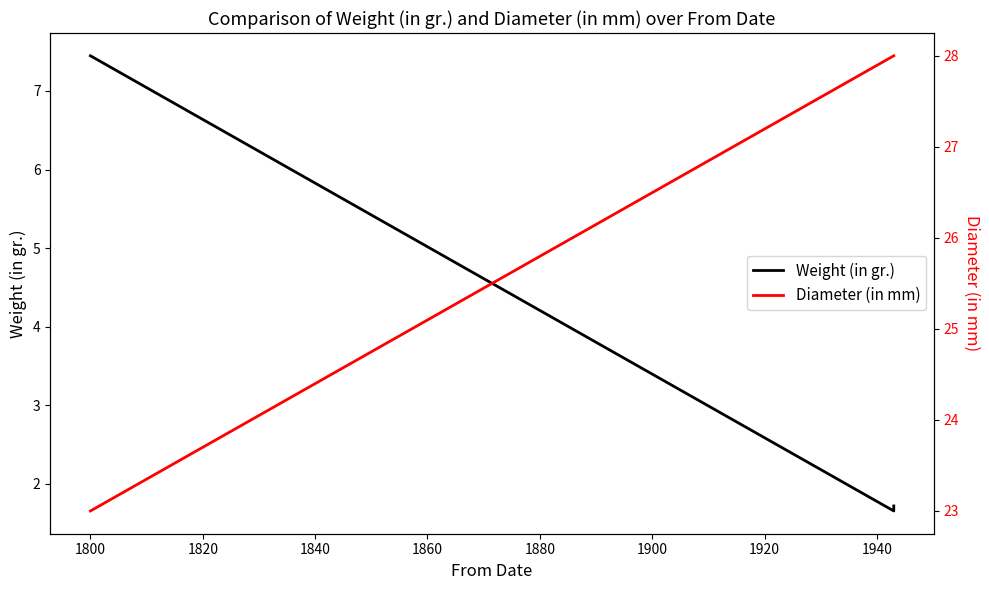

The Weight (in gr.) series shows 12.9 at 1800. True or false?

False